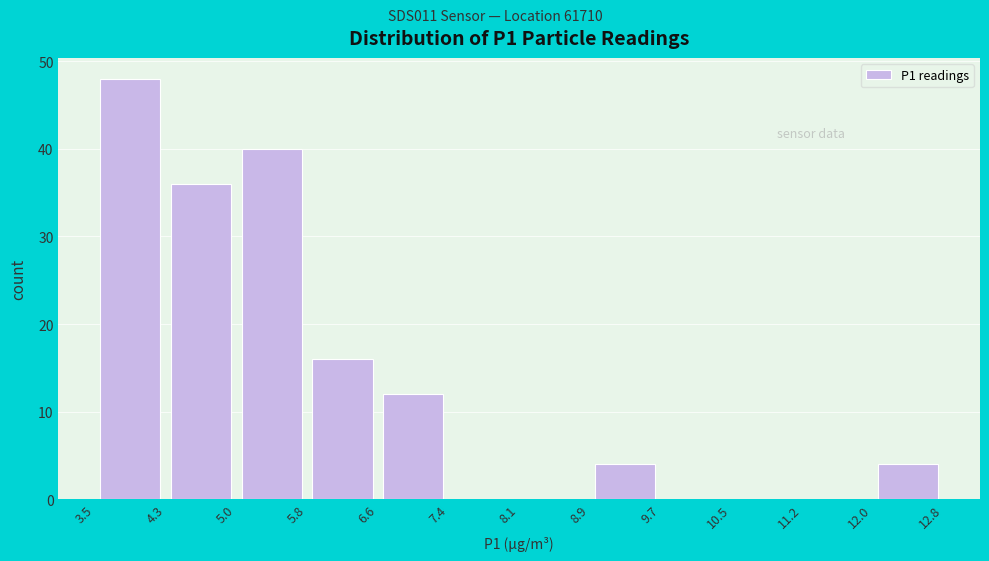

Over which range of the x-axis is the bar tallest?

3.5 to 4.3